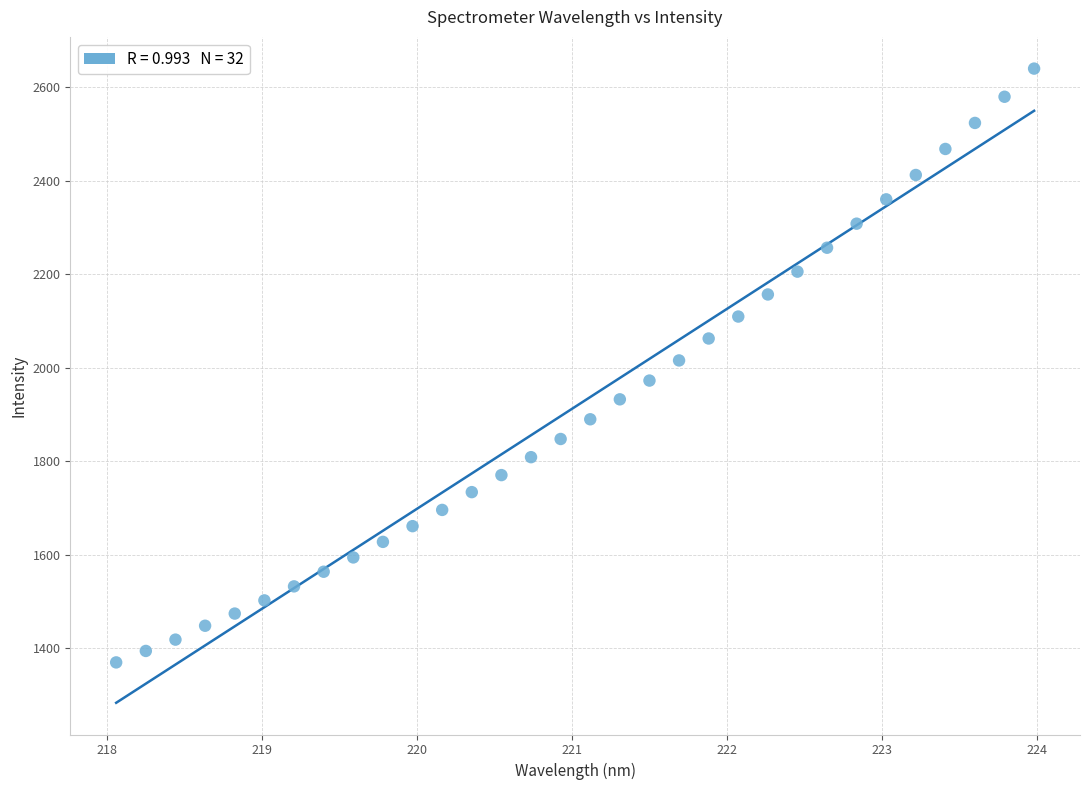

What is the range of Y values (max minus min)?

1270.4